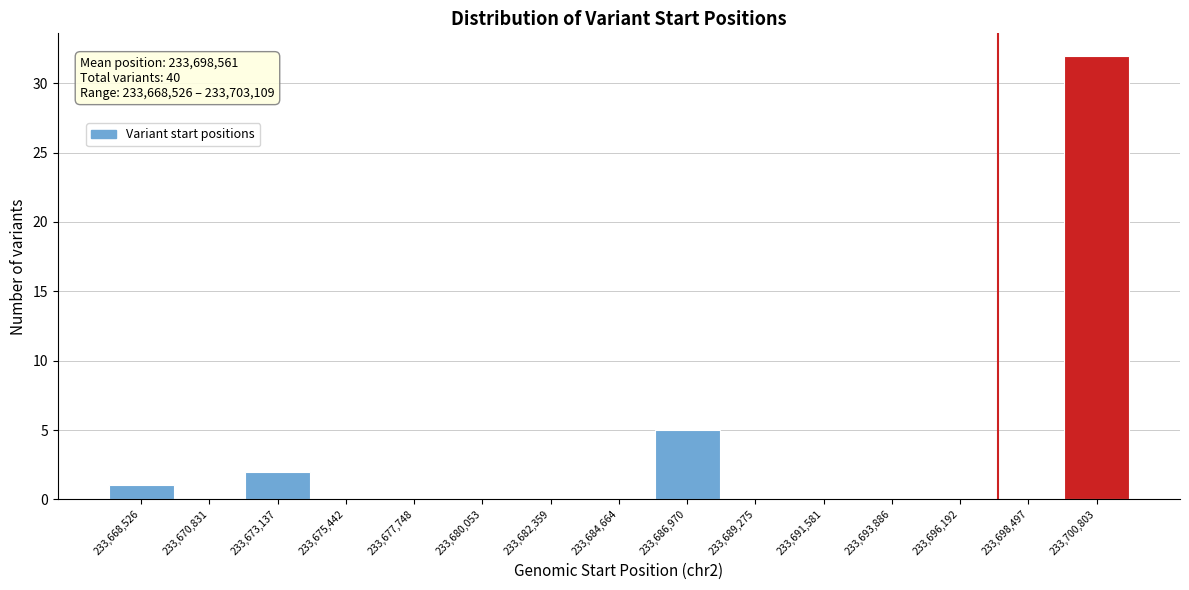

Reading right to left, what are all the values shown in this chart?

233,700,803=32	233,698,497=0	233,696,192=0	233,693,886=0	233,691,581=0	233,689,275=0	233,686,970=5	233,684,664=0	233,682,359=0	233,680,053=0	233,677,748=0	233,675,442=0	233,673,137=2	233,670,831=0	233,668,526=1